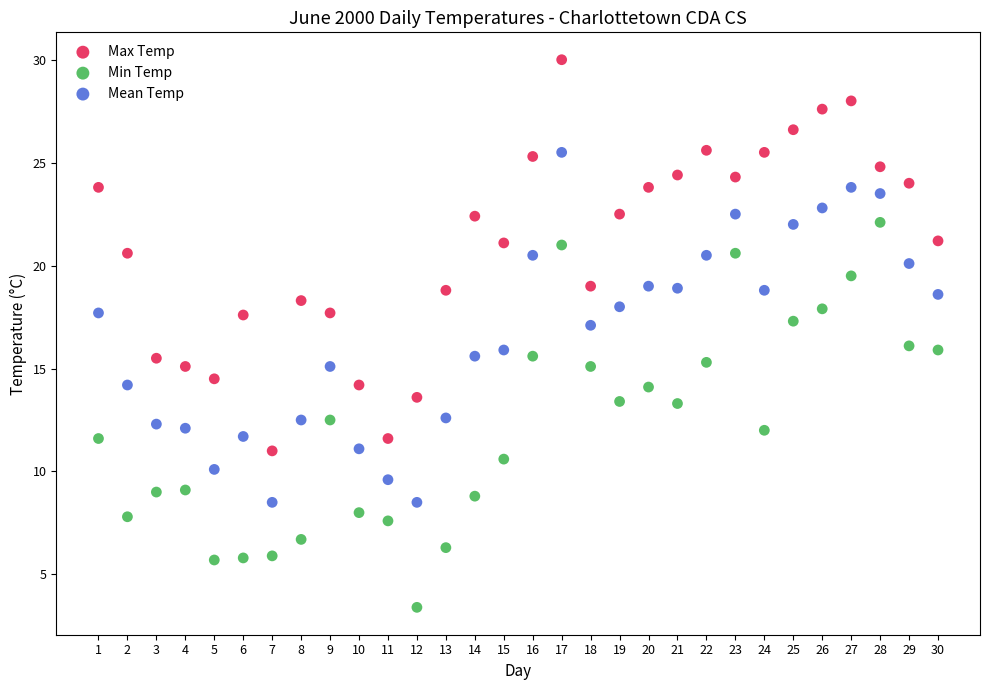

Which series has the largest Y range (max minus min)?

Max Temp